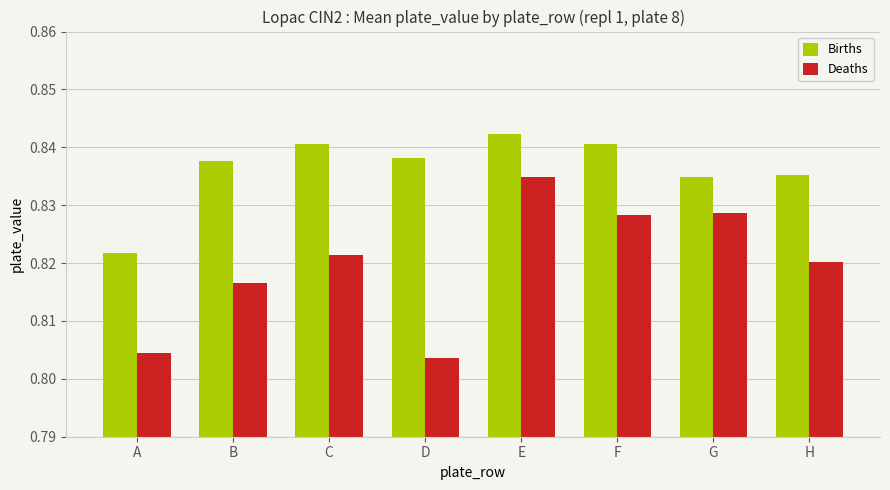

List the series in order of their overall mean, lowest first.

Deaths, Births